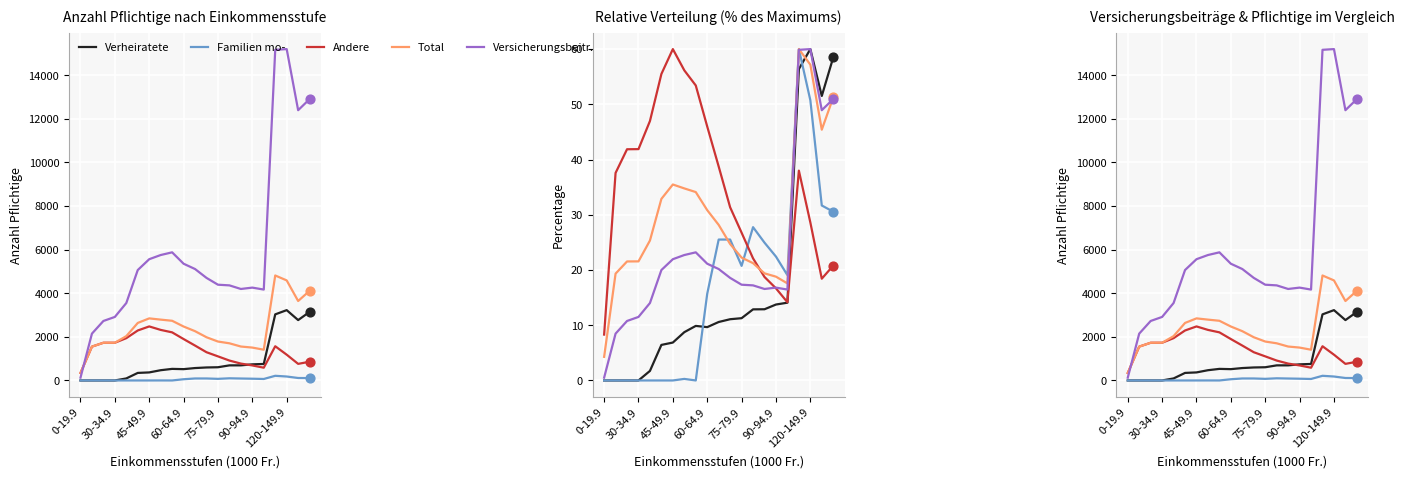

At which category is the sum across all series the highest?

17